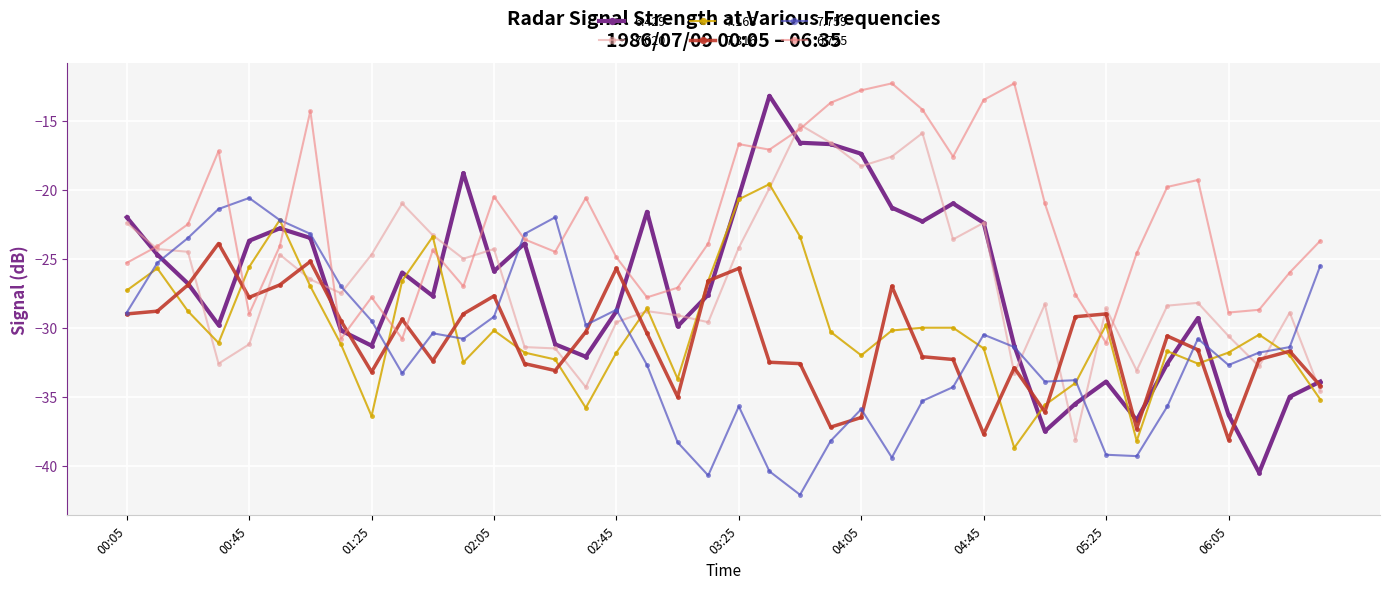

Which series has the largest total across all categories?

6.725